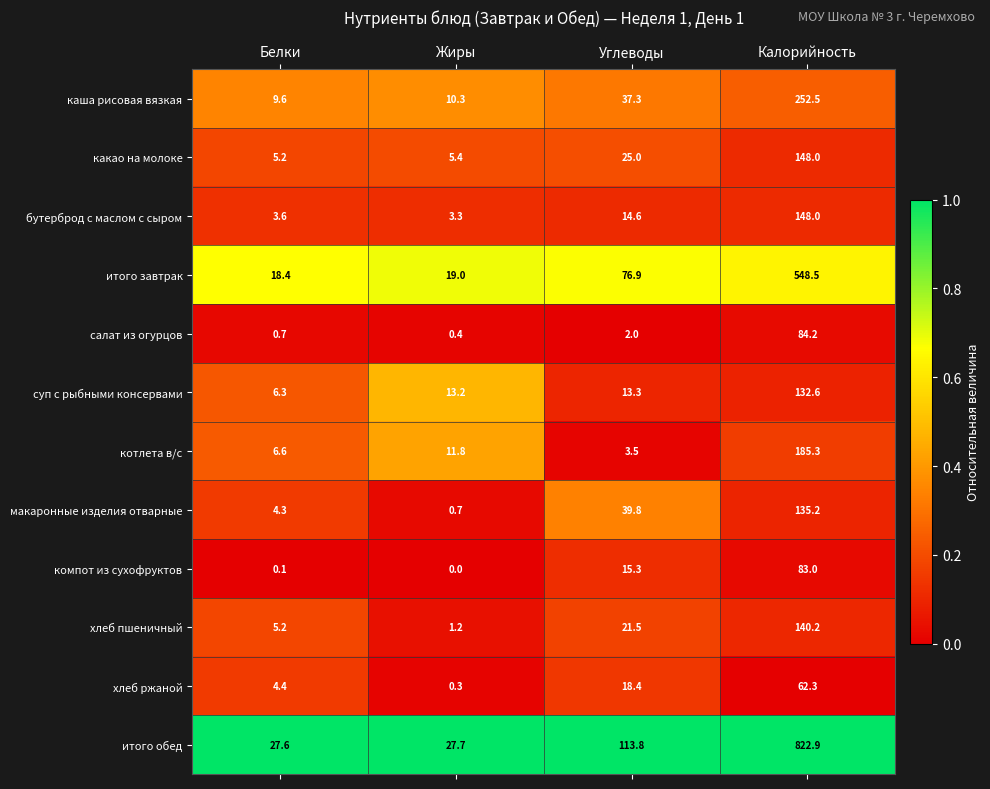

How many distinct data groups are displayed?

12